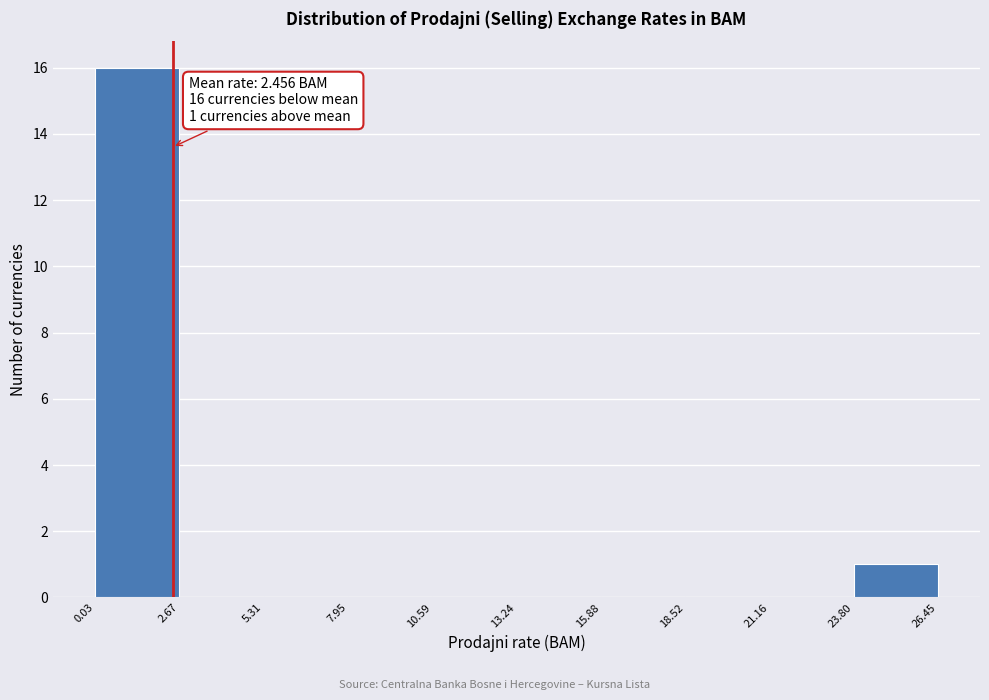

Over which range of the x-axis is the bar tallest?

0.03 to 2.67